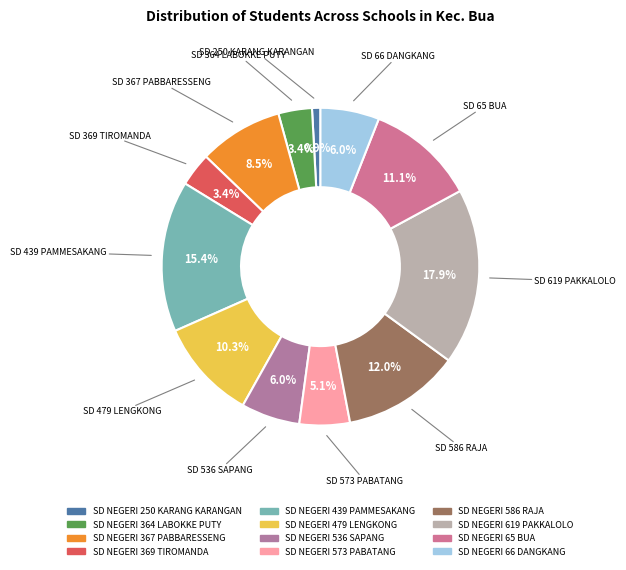

To the nearest percent, what is the difference between the SD NEGERI 479 LENGKONG and SD NEGERI 369 TIROMANDA slice percentages?

7%